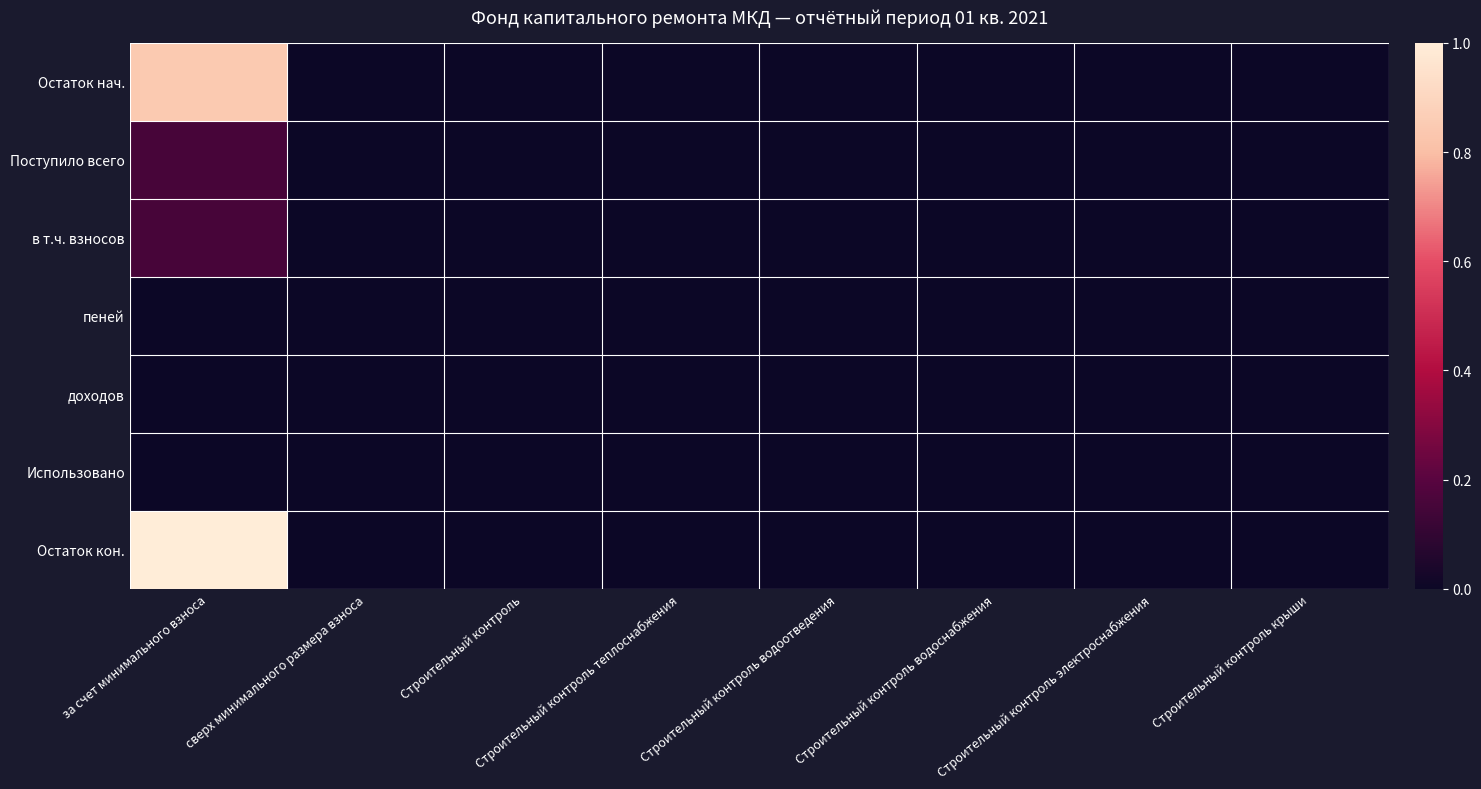

Reading right to left, extract all data points from this chart.

Остаток нач.: Строительный контроль крыши=0.0	Строительный контроль электроснабжения=0.0	Строительный контроль водоснабжения=0.0	Строительный контроль водоотведения=0.0	Строительный контроль теплоснабжения=0.0	Строительный контроль=0.0	сверх минимального размера взноса=0.0	за счет минимального взноса=0.8
Поступило всего: Строительный контроль крыши=0.0	Строительный контроль электроснабжения=0.0	Строительный контроль водоснабжения=0.0	Строительный контроль водоотведения=0.0	Строительный контроль теплоснабжения=0.0	Строительный контроль=0.0	сверх минимального размера взноса=0.0	за счет минимального взноса=0.2
в т.ч. взносов: Строительный контроль крыши=0.0	Строительный контроль электроснабжения=0.0	Строительный контроль водоснабжения=0.0	Строительный контроль водоотведения=0.0	Строительный контроль теплоснабжения=0.0	Строительный контроль=0.0	сверх минимального размера взноса=0.0	за счет минимального взноса=0.2
пеней: Строительный контроль крыши=0.0	Строительный контроль электроснабжения=0.0	Строительный контроль водоснабжения=0.0	Строительный контроль водоотведения=0.0	Строительный контроль теплоснабжения=0.0	Строительный контроль=0.0	сверх минимального размера взноса=0.0	за счет минимального взноса=0.0
доходов: Строительный контроль крыши=0.0	Строительный контроль электроснабжения=0.0	Строительный контроль водоснабжения=0.0	Строительный контроль водоотведения=0.0	Строительный контроль теплоснабжения=0.0	Строительный контроль=0.0	сверх минимального размера взноса=0.0	за счет минимального взноса=0.0
Использовано: Строительный контроль крыши=0.0	Строительный контроль электроснабжения=0.0	Строительный контроль водоснабжения=0.0	Строительный контроль водоотведения=0.0	Строительный контроль теплоснабжения=0.0	Строительный контроль=0.0	сверх минимального размера взноса=0.0	за счет минимального взноса=0.0
Остаток кон.: Строительный контроль крыши=0.0	Строительный контроль электроснабжения=0.0	Строительный контроль водоснабжения=0.0	Строительный контроль водоотведения=0.0	Строительный контроль теплоснабжения=0.0	Строительный контроль=0.0	сверх минимального размера взноса=0.0	за счет минимального взноса=1.0